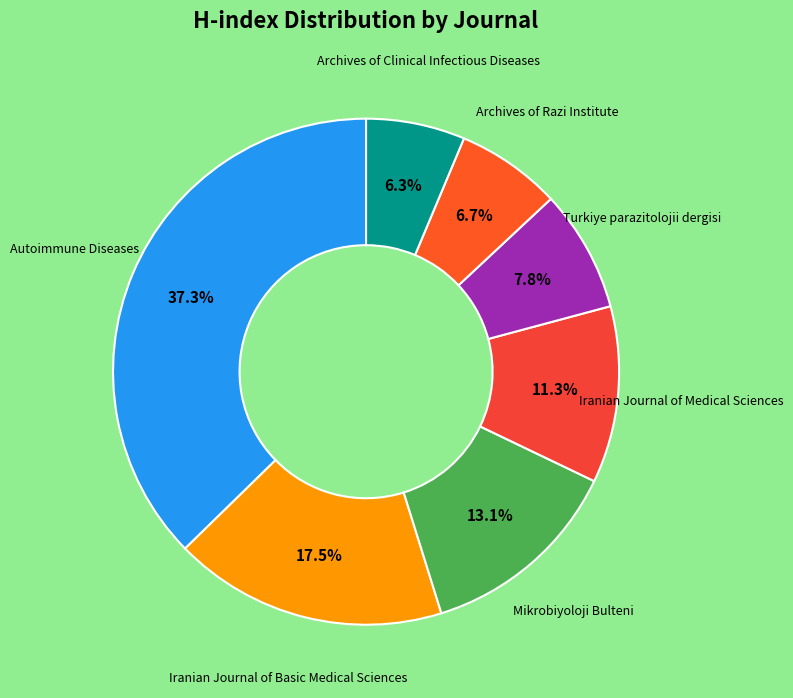

How many slices are in this pie chart?

7